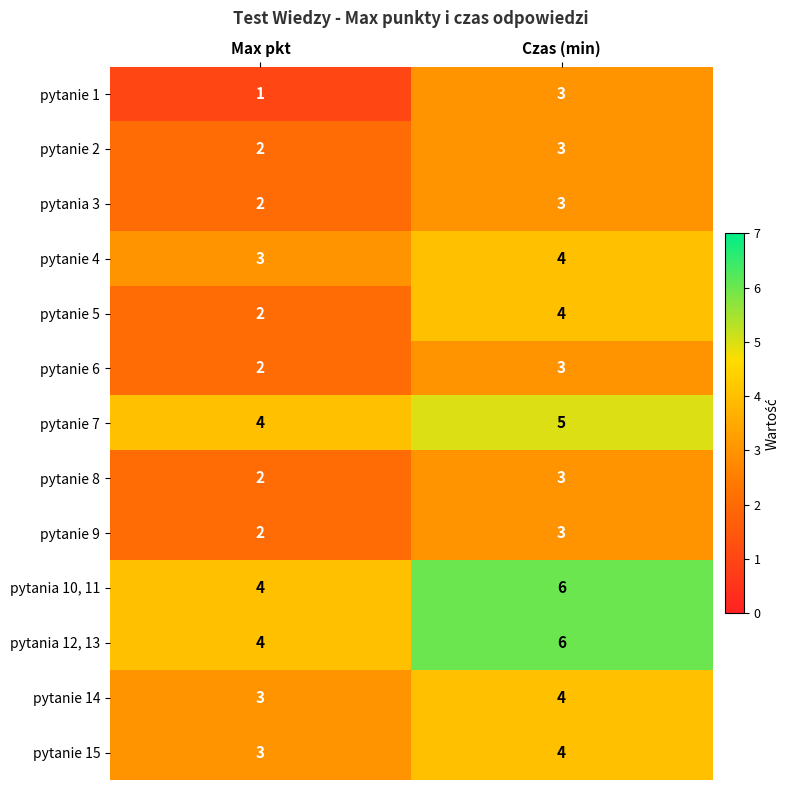

Reading left to right, what are all the values shown in this chart?

pytanie 1: 1	3
pytanie 2: 2	3
pytania 3: 2	3
pytanie 4: 3	4
pytanie 5: 2	4
pytanie 6: 2	3
pytanie 7: 4	5
pytanie 8: 2	3
pytanie 9: 2	3
pytania 10, 11: 4	6
pytania 12, 13: 4	6
pytanie 14: 3	4
pytanie 15: 3	4